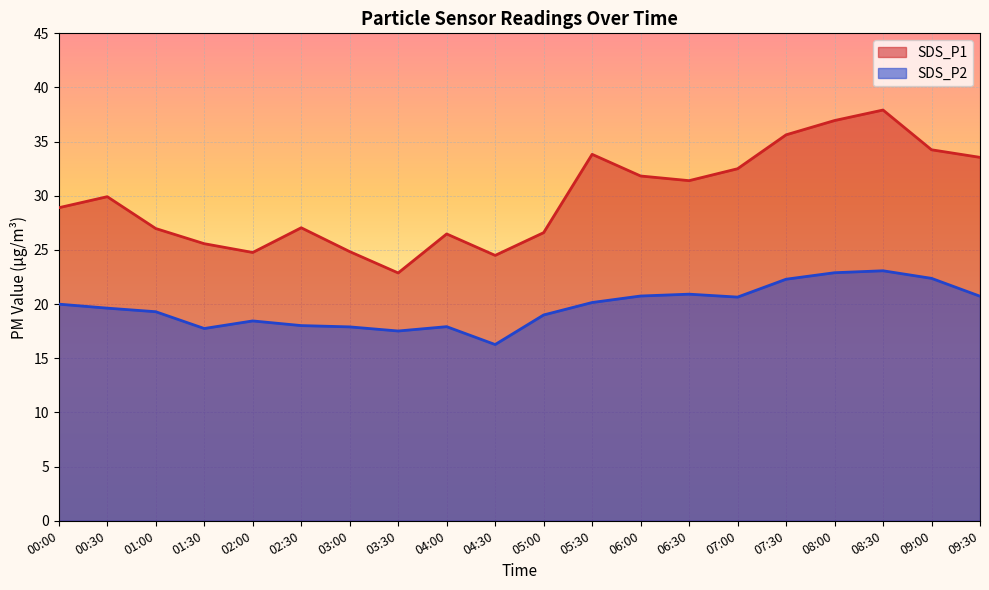

What is the sum of all SDS_P2 values?

395.6